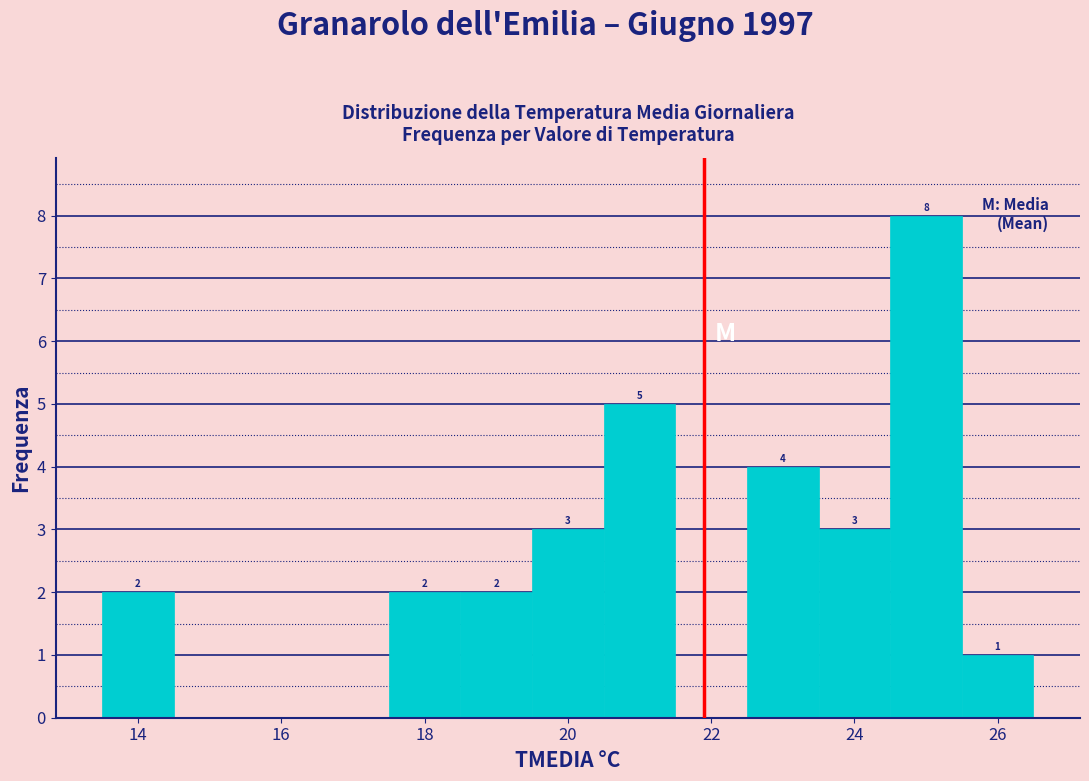

Over which range of the x-axis is the bar tallest?

24.5 to 25.5